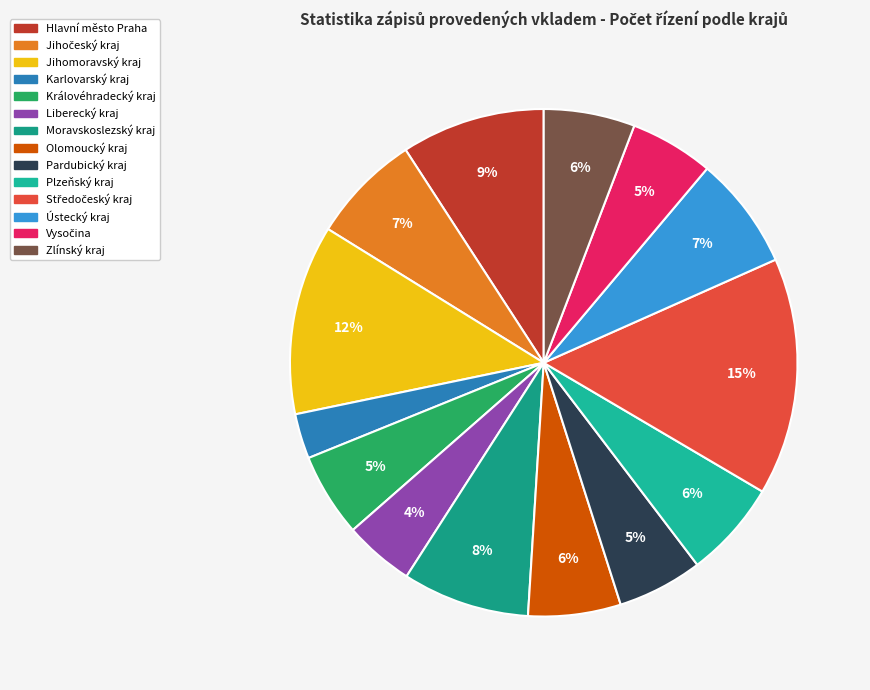

True or false: Zlínský kraj accounts for 6% of the total.

True